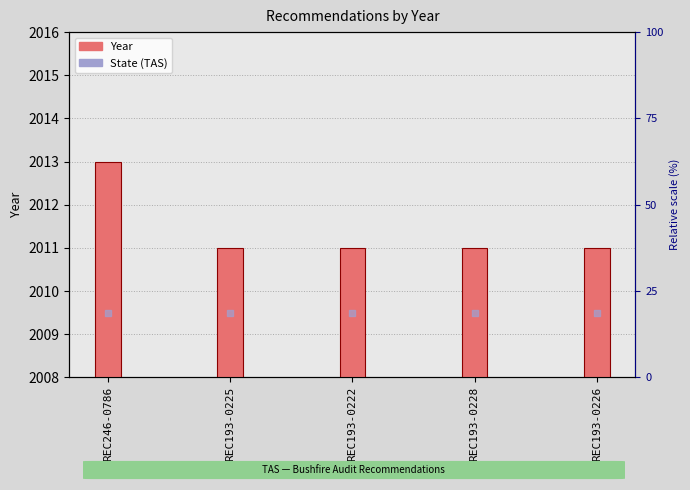

Which series contains the highest Y value?

Year